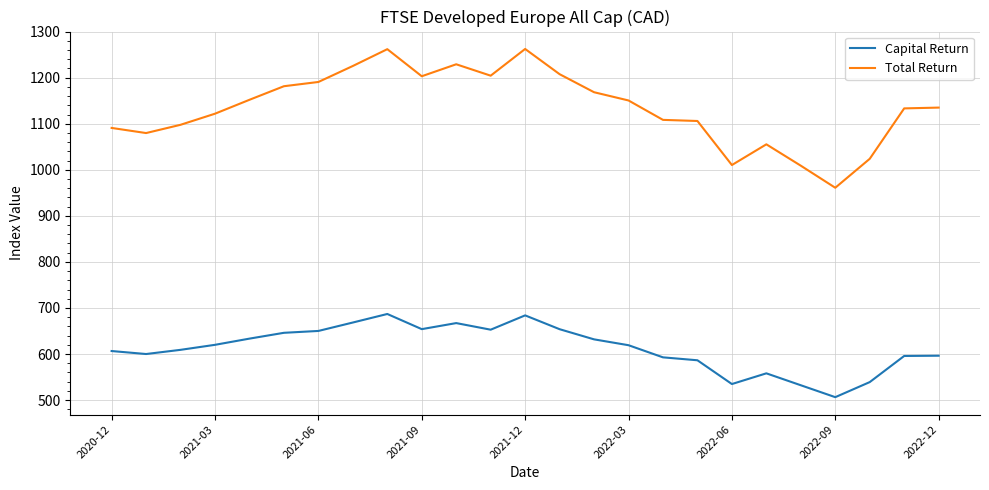

True or false: Total Return and Capital Return cross at least once.

False